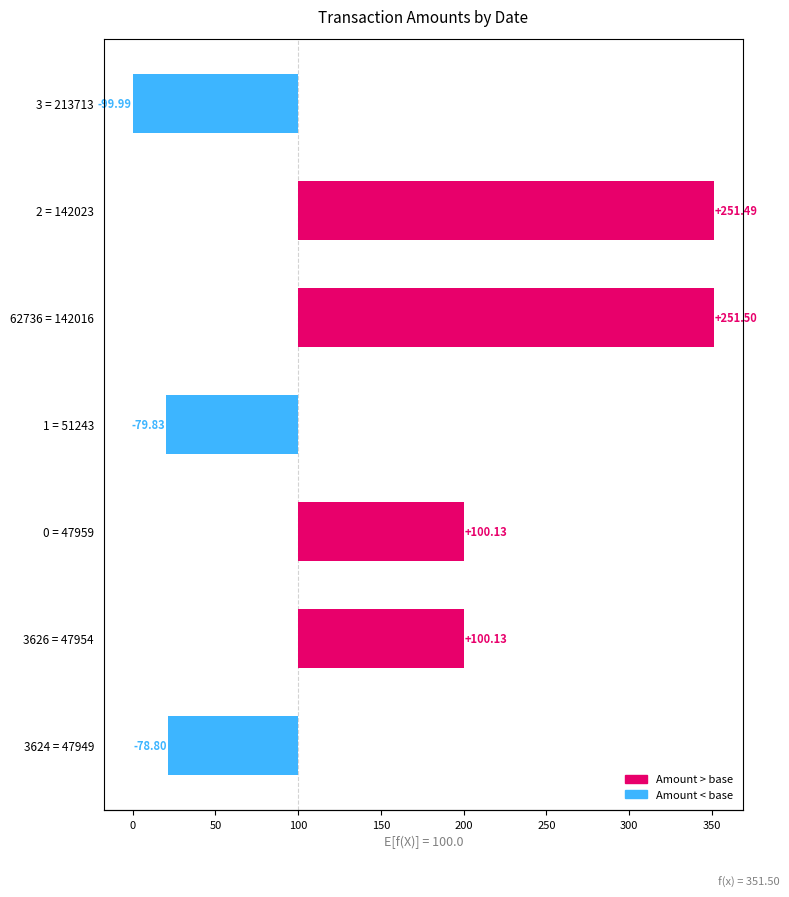

How many data points are less than 100?

3